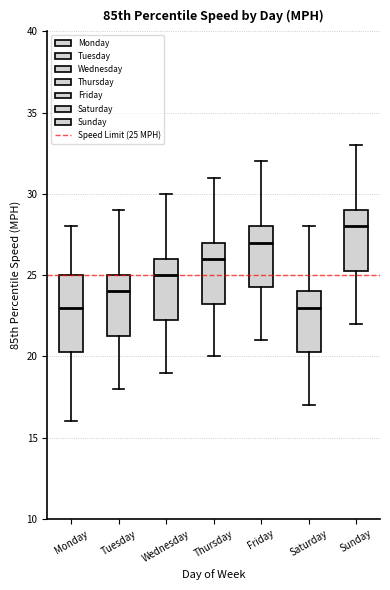

Where does the upper whisker of the box for Monday end on the y-axis? The values are not printed on the chart, so give them approximately, as read against the axis.

28.0